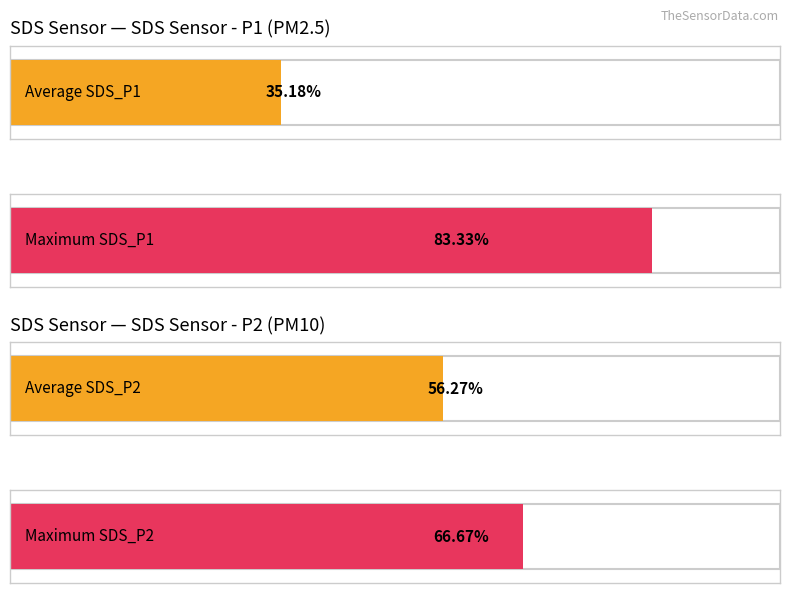

True or false: SDS_P1 has a value of 2.3 at 00:30.

False